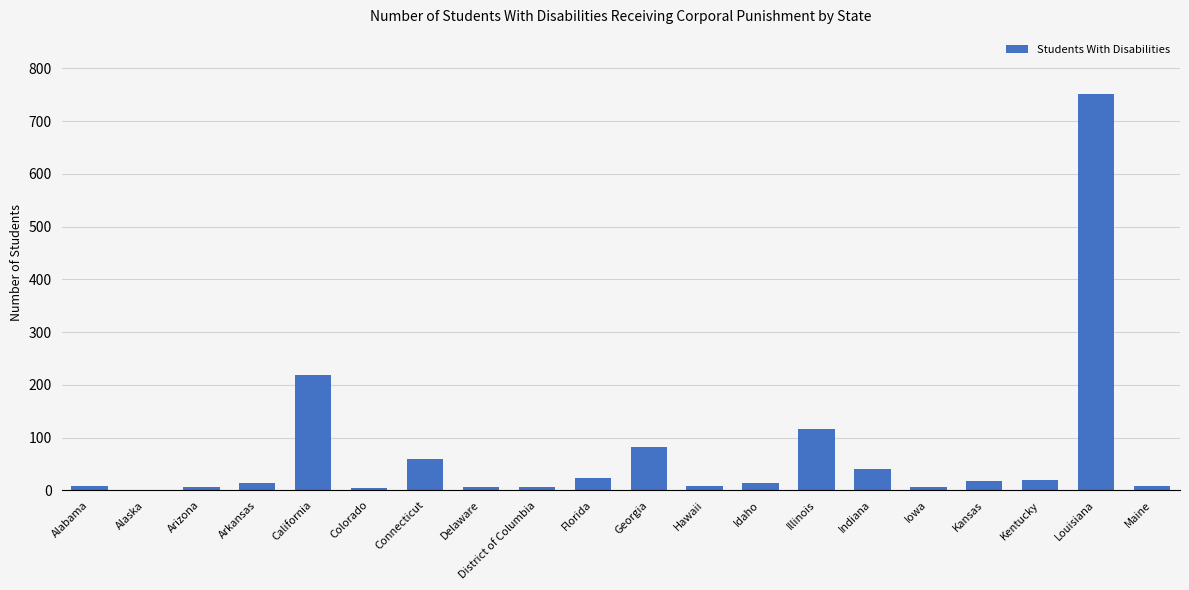

What is the sum of all values?

1408